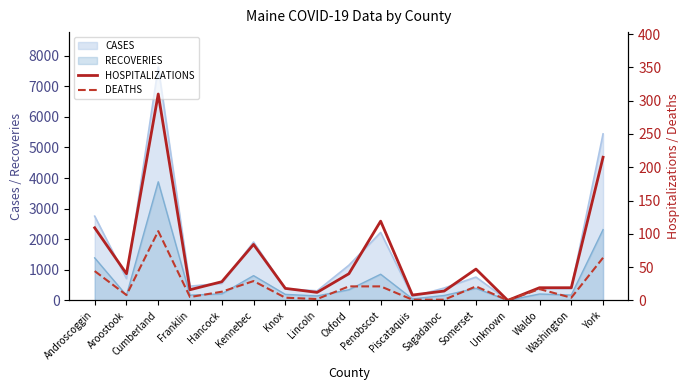

The DEATHS series shows 17 at Waldo. True or false?

True